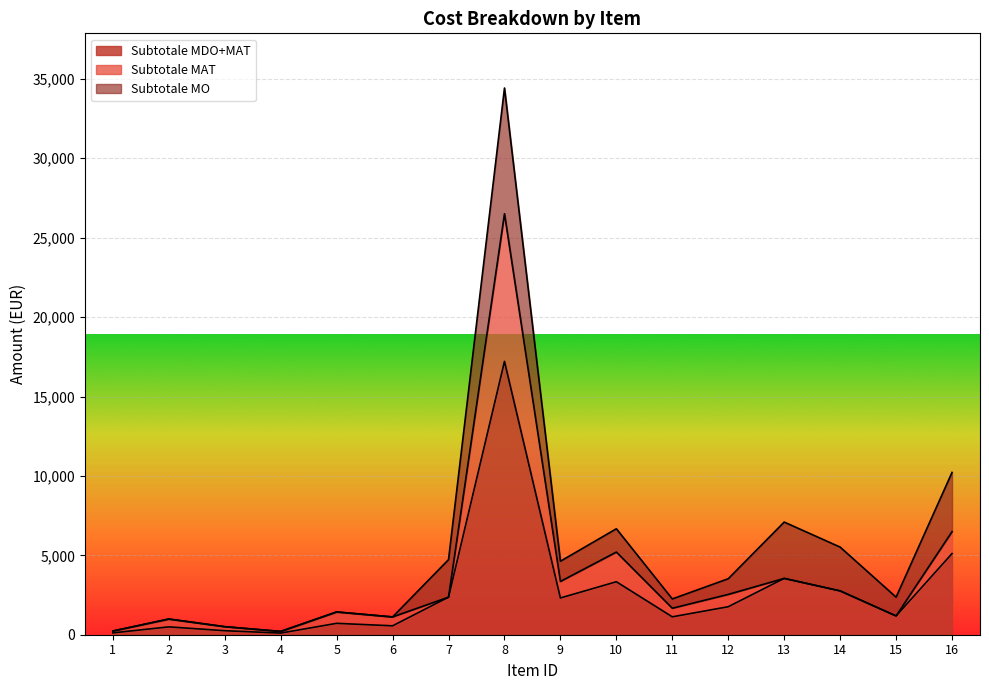

What is the sum of the Subtotale MAT values at 3 and 1?

369.6